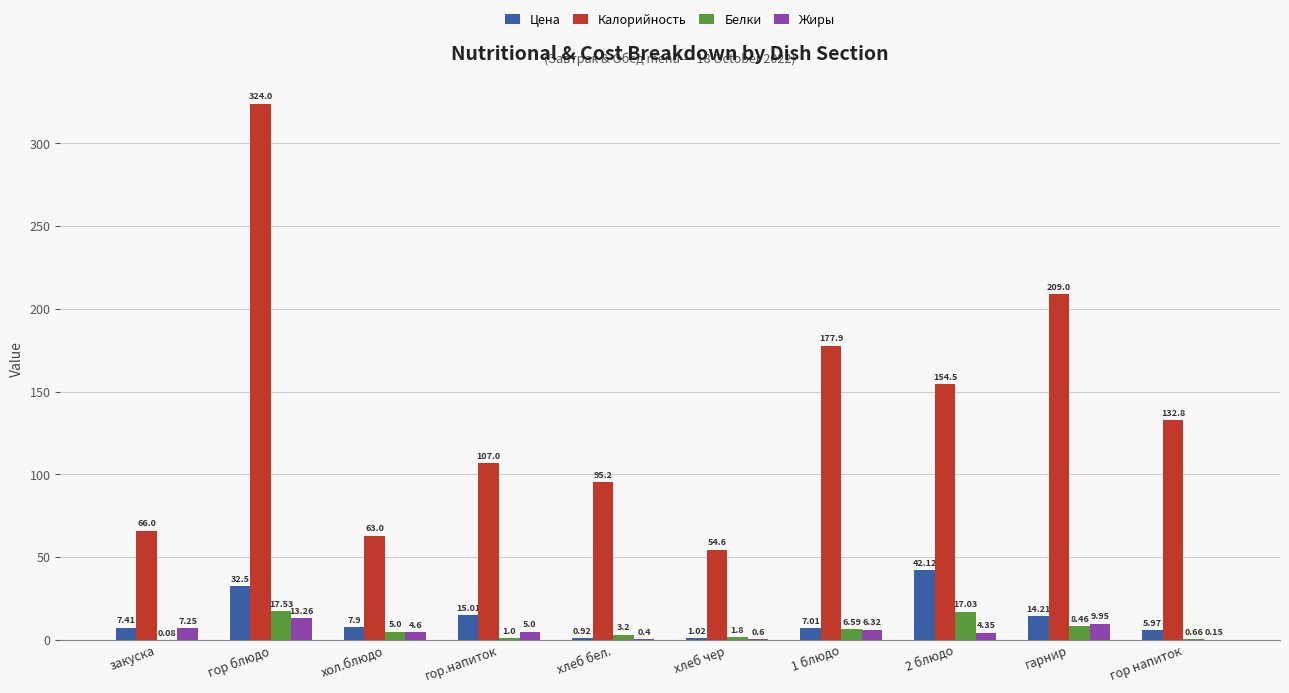

True or false: Калорийность has a value of 29.5 at гор.напиток.

False